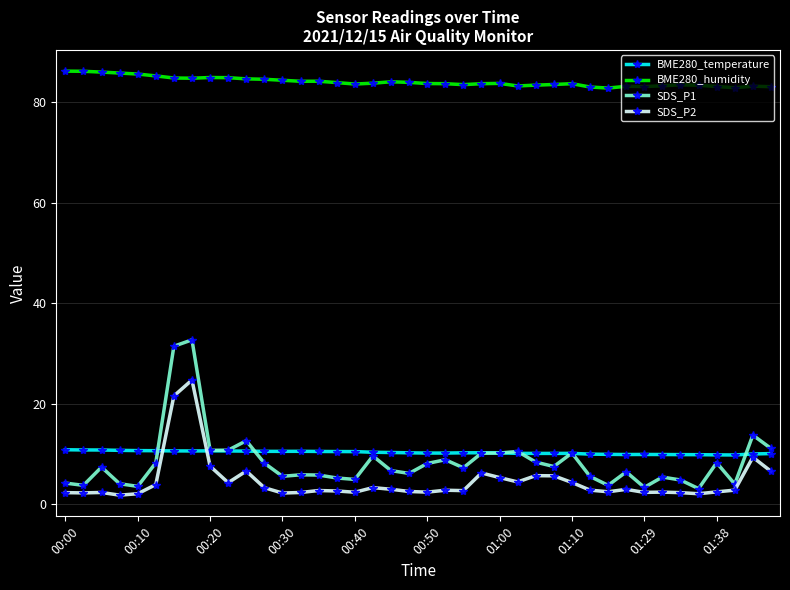

What is the lowest value of the BME280_humidity series?

82.9